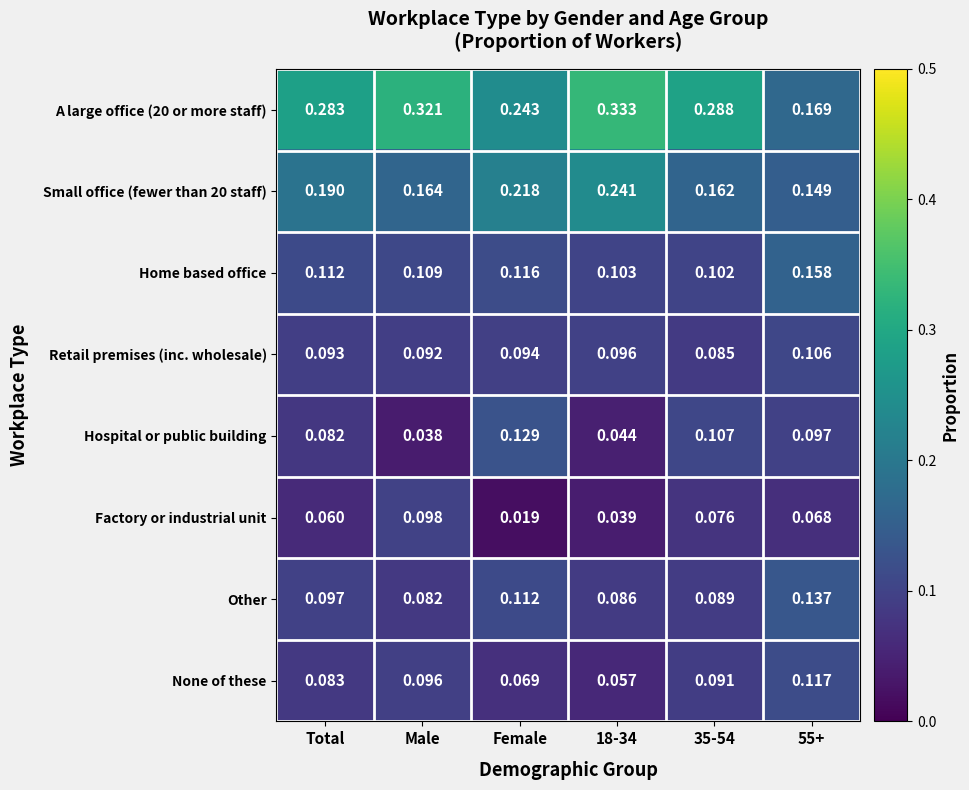

Which series changed the most between Male and 35-54?

Hospital or public building